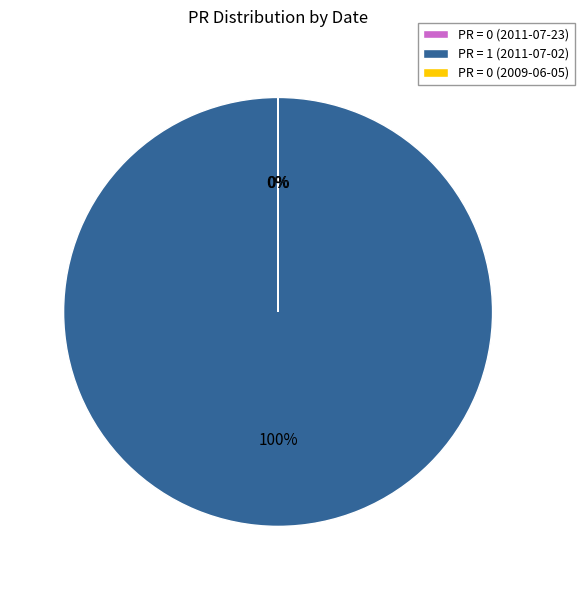

What is the majority slice?

PR = 1 (2011-07-02)